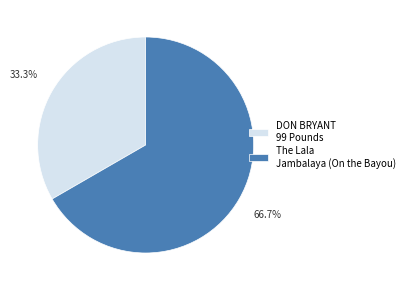

How many segments does this pie chart have?

2